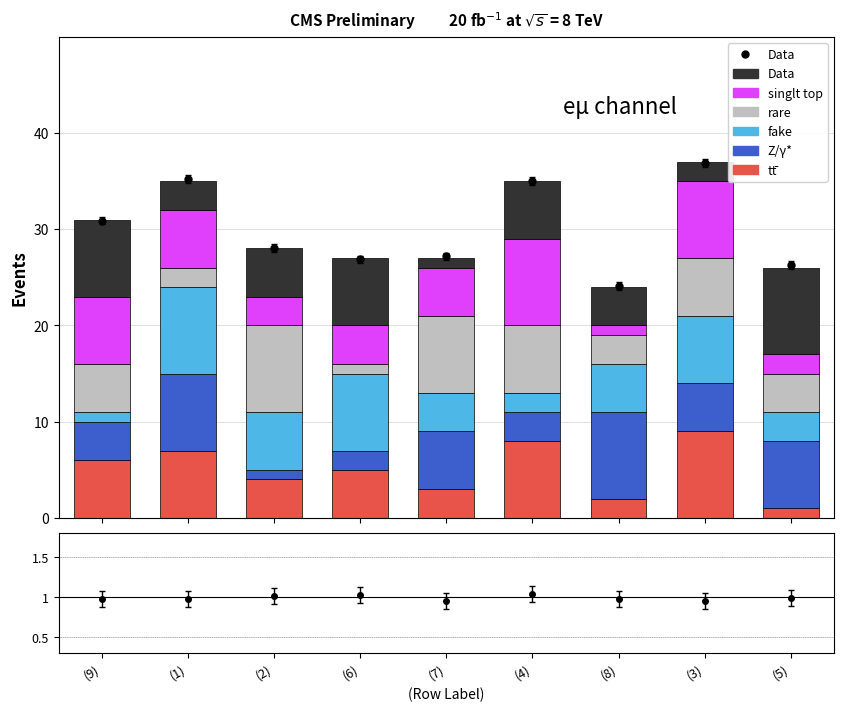

List the series in order of their peak value, lowest first.

tt̄, Z/γ*, fake, rare, singlt top, Data